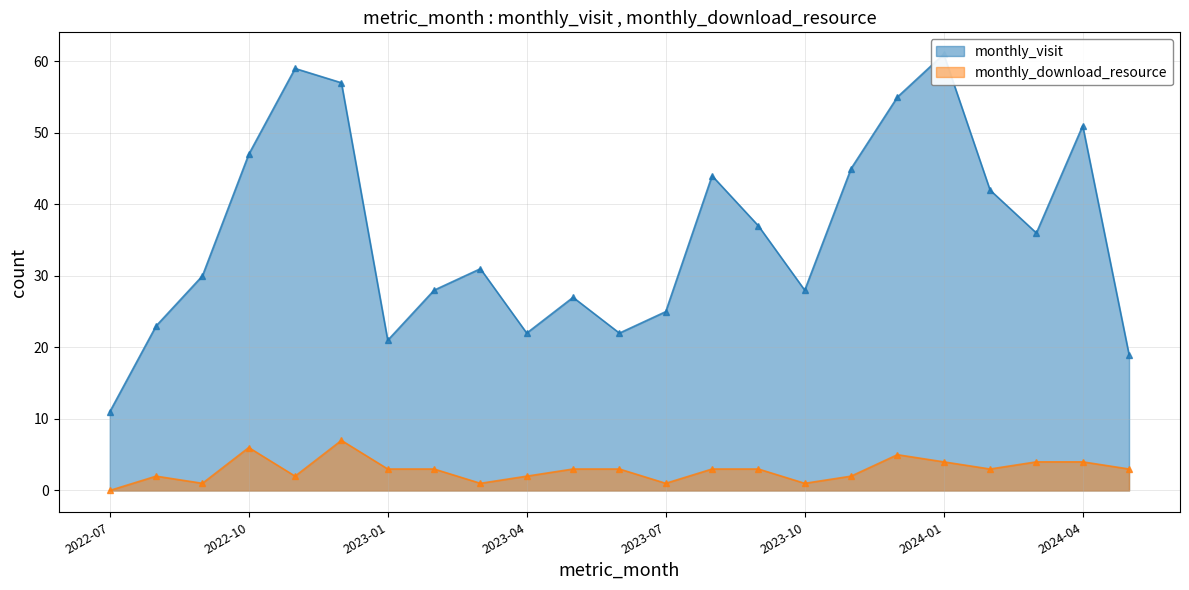

What position from the left is 2023-05?

11